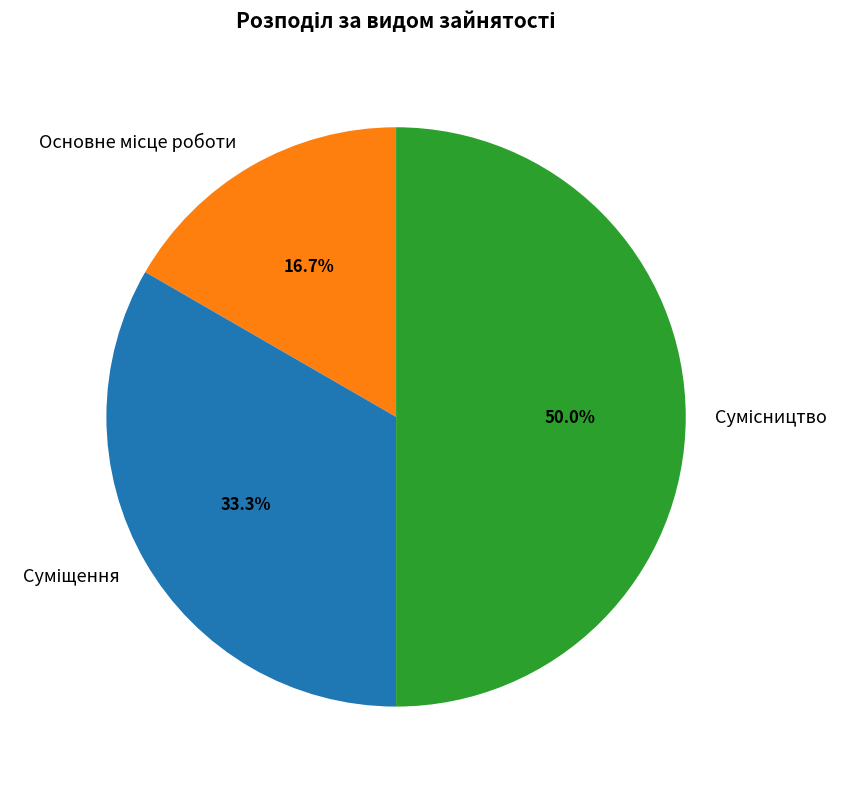

Which slice is the largest?

Сумісництво